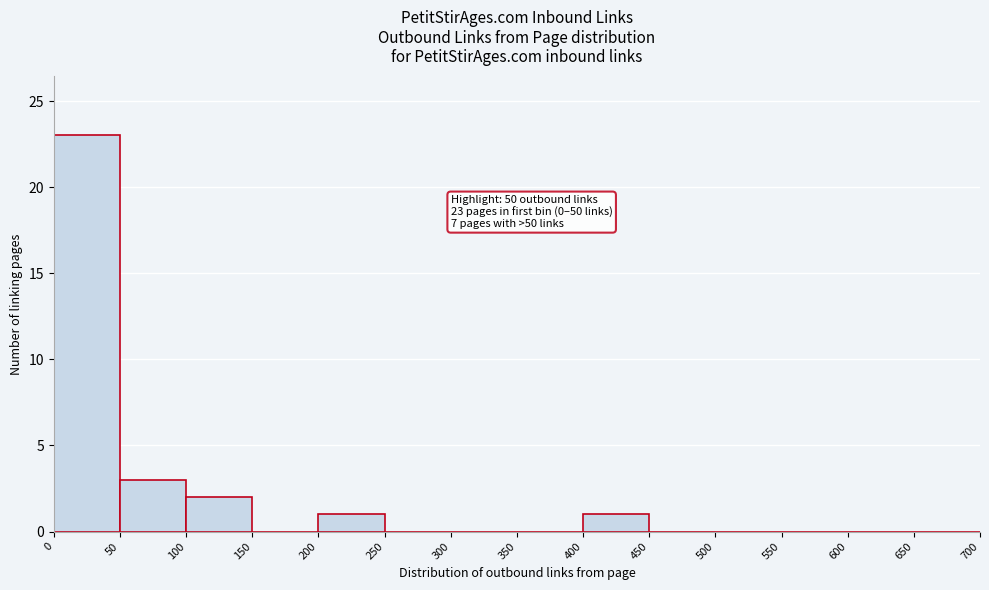

Over which range of the x-axis is the bar tallest?

0 to 50